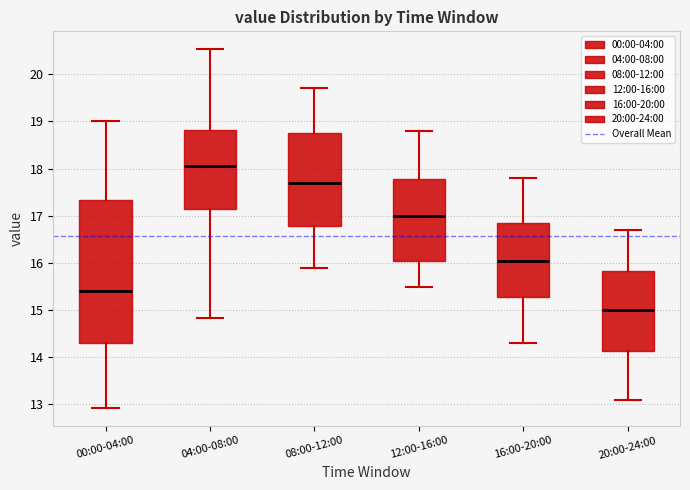

Where does the upper whisker of the box for 12:00-16:00 end on the y-axis? The values are not printed on the chart, so give them approximately, as read against the axis.

18.8